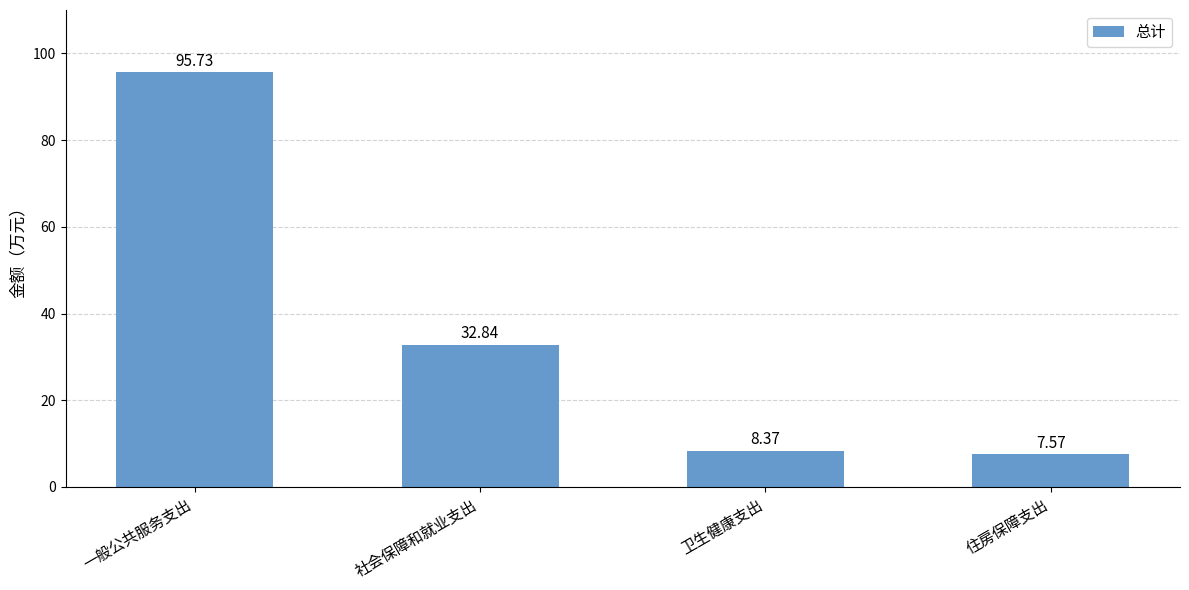

Reading left to right, what are all the values shown in this chart?

95.7	32.8	8.4	7.6